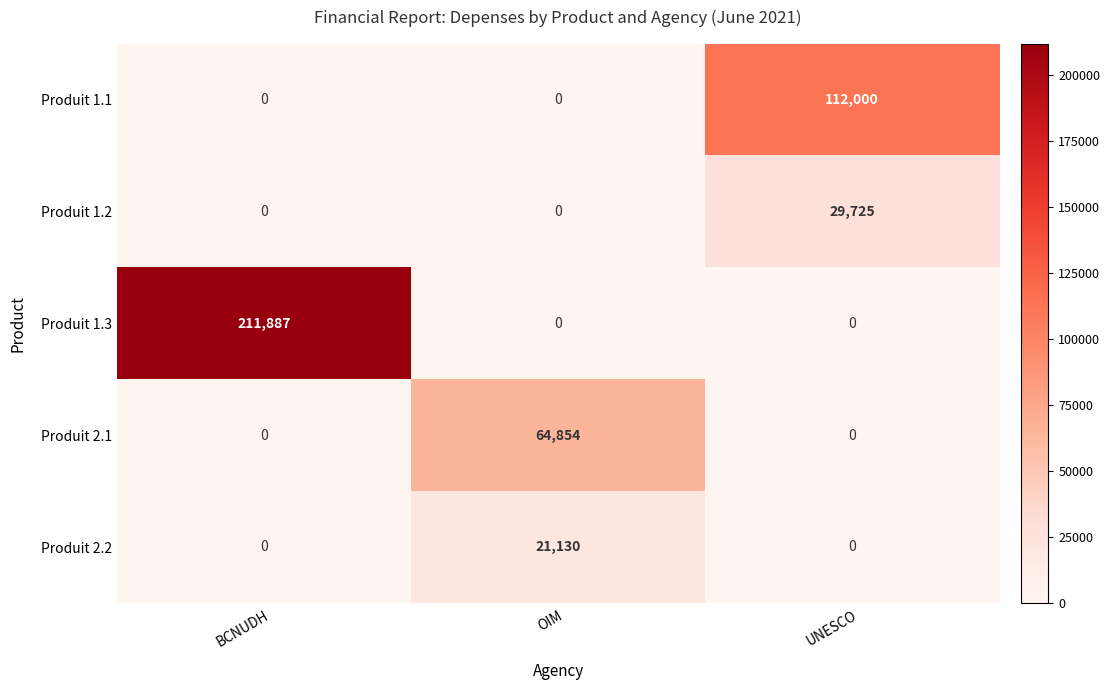

The value of Produit 1.1 at OIM is 62452. True or false?

False